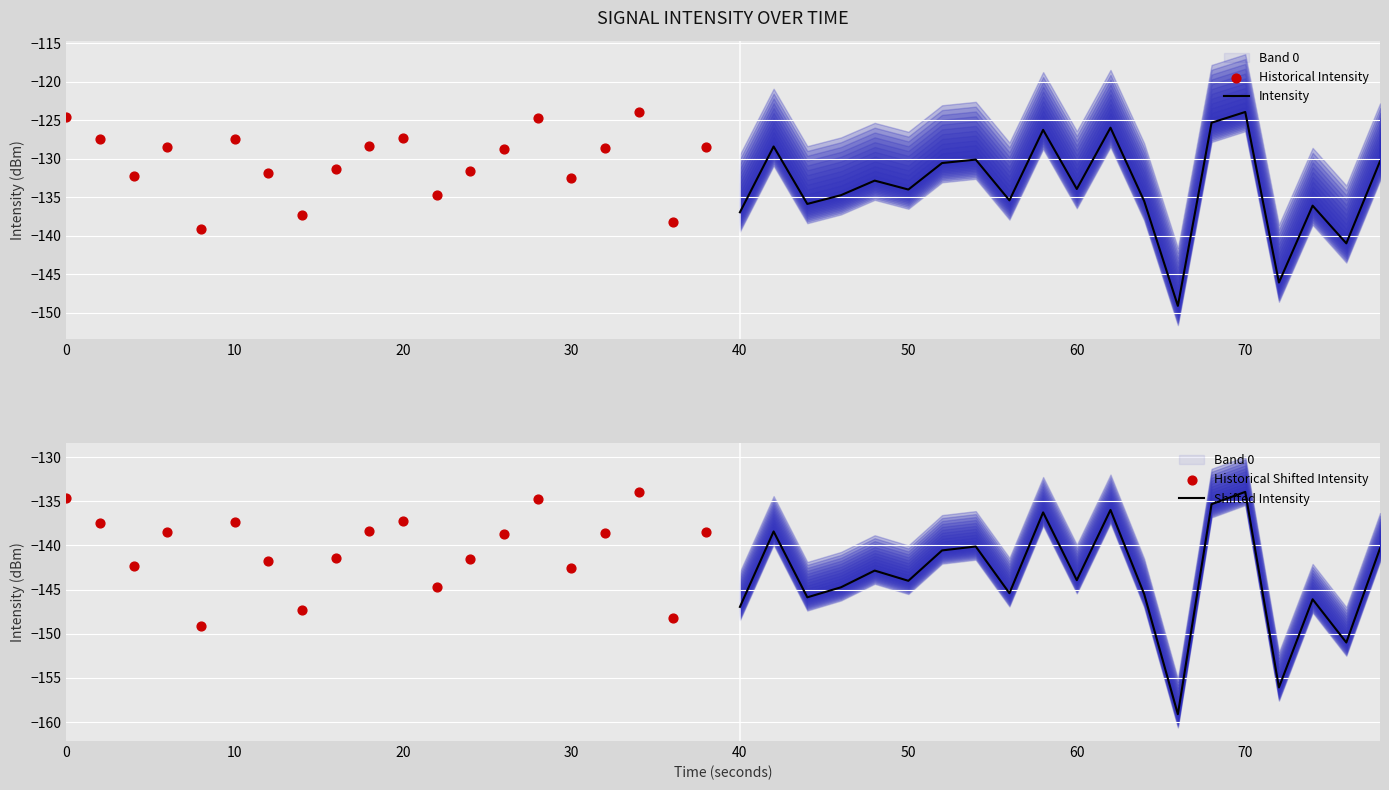

What is the lowest value of the Intensity series?

-149.1